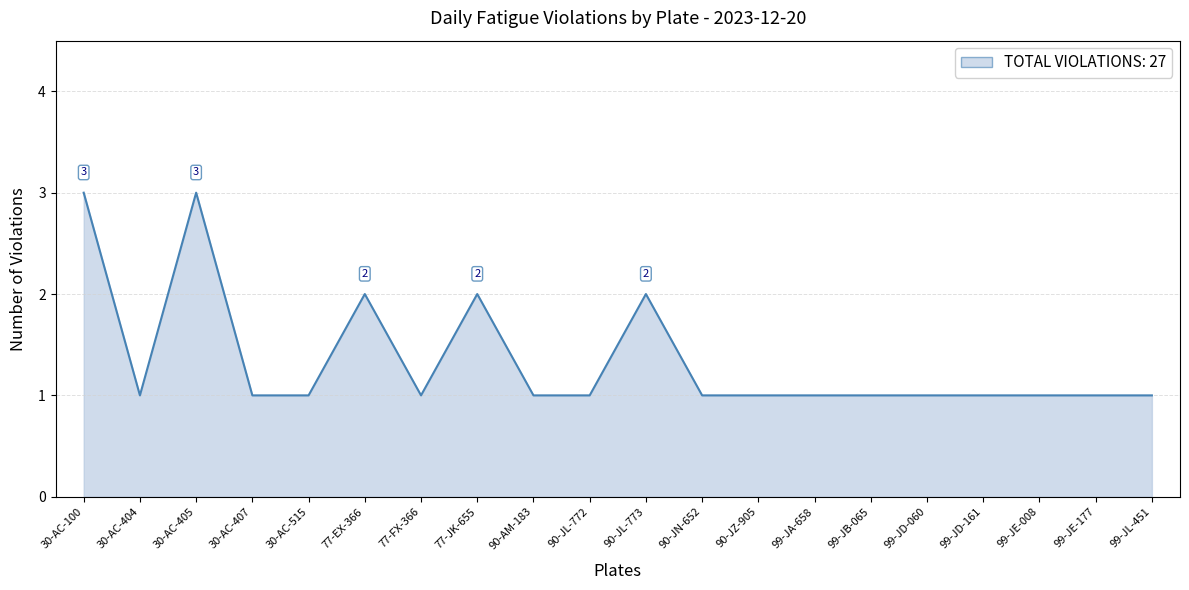

True or false: the data shows 2 at 99-JD-161.

False